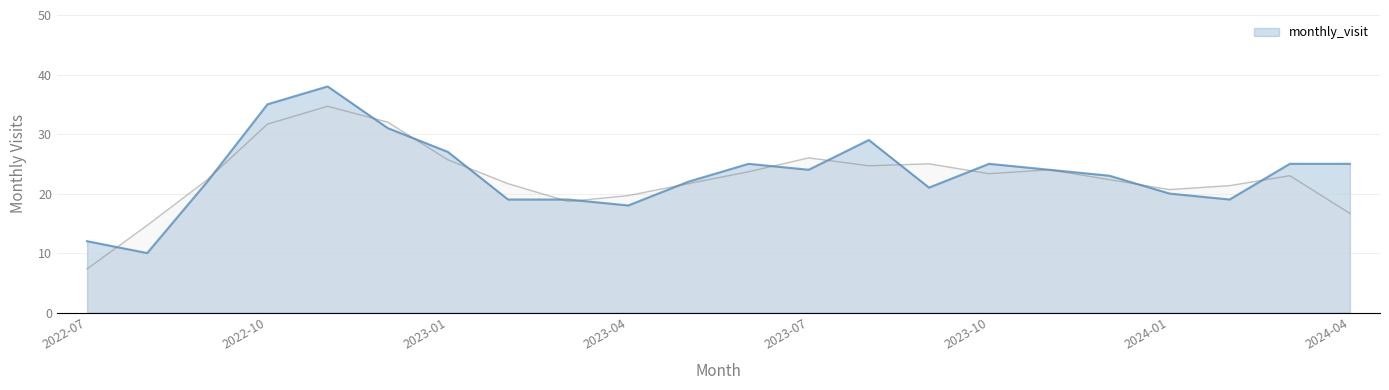

Is it true that the value at 2022-08 is 10?

True